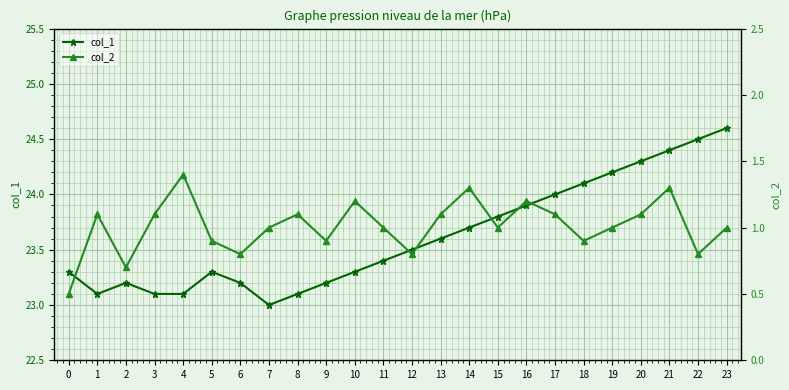

How many categories are shown in the chart?

24